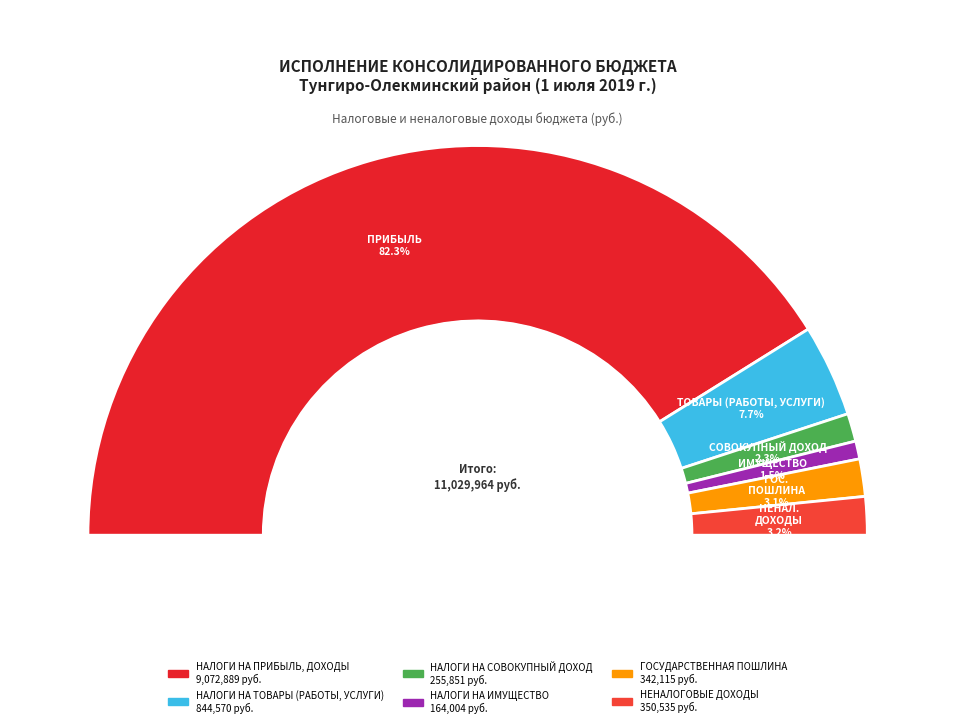

What is the change in value from НАЛОГИ НА ТОВАРЫ (РАБОТЫ, УСЛУГИ) to ГОСУДАРСТВЕННАЯ ПОШЛИНА?

-502455.6